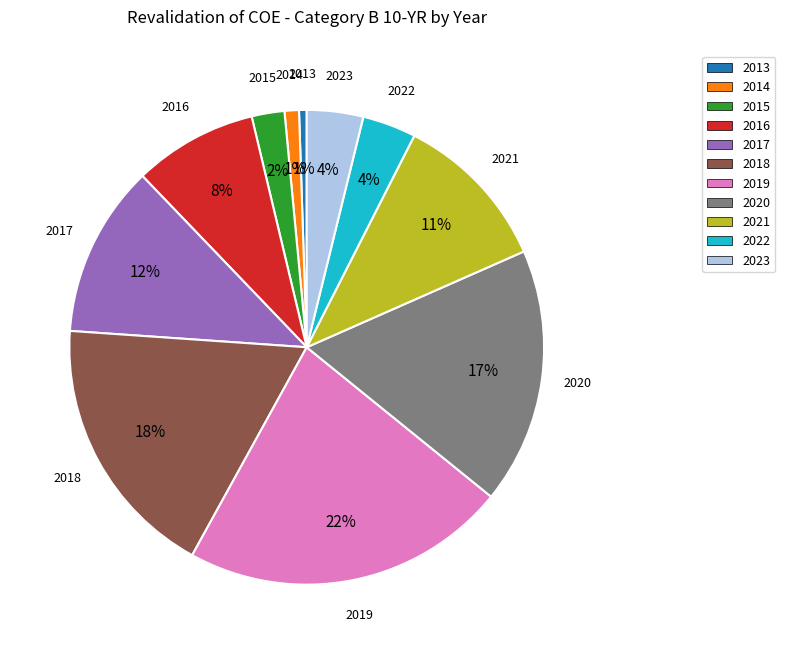

Do 2023 and 2021 together represent more than half of the pie?

No